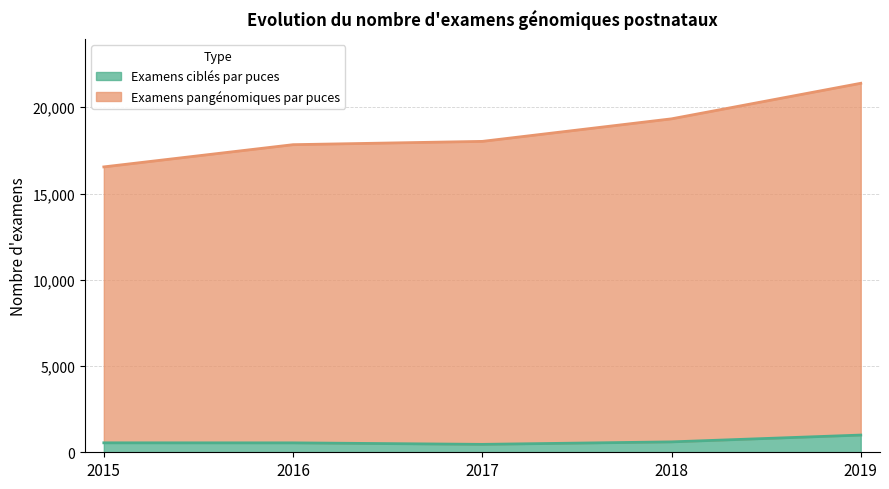

The Examens pangénomiques par puces series shows 26399 at 2018. True or false?

False